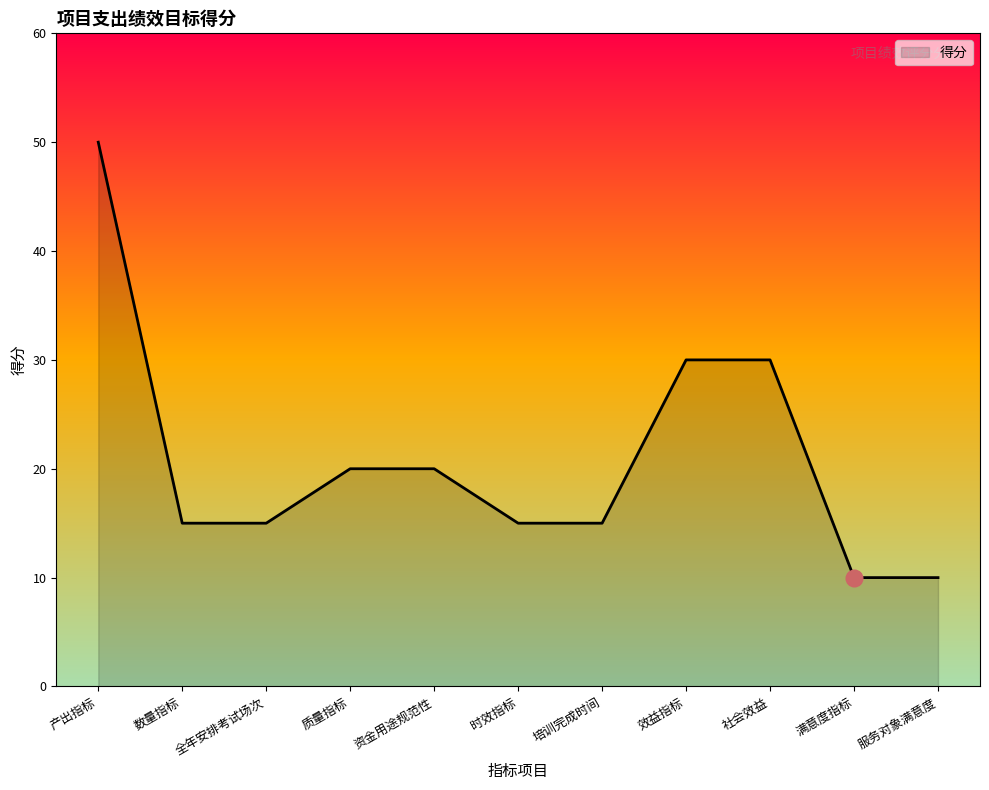

Which category has the highest value across all series?

产出指标